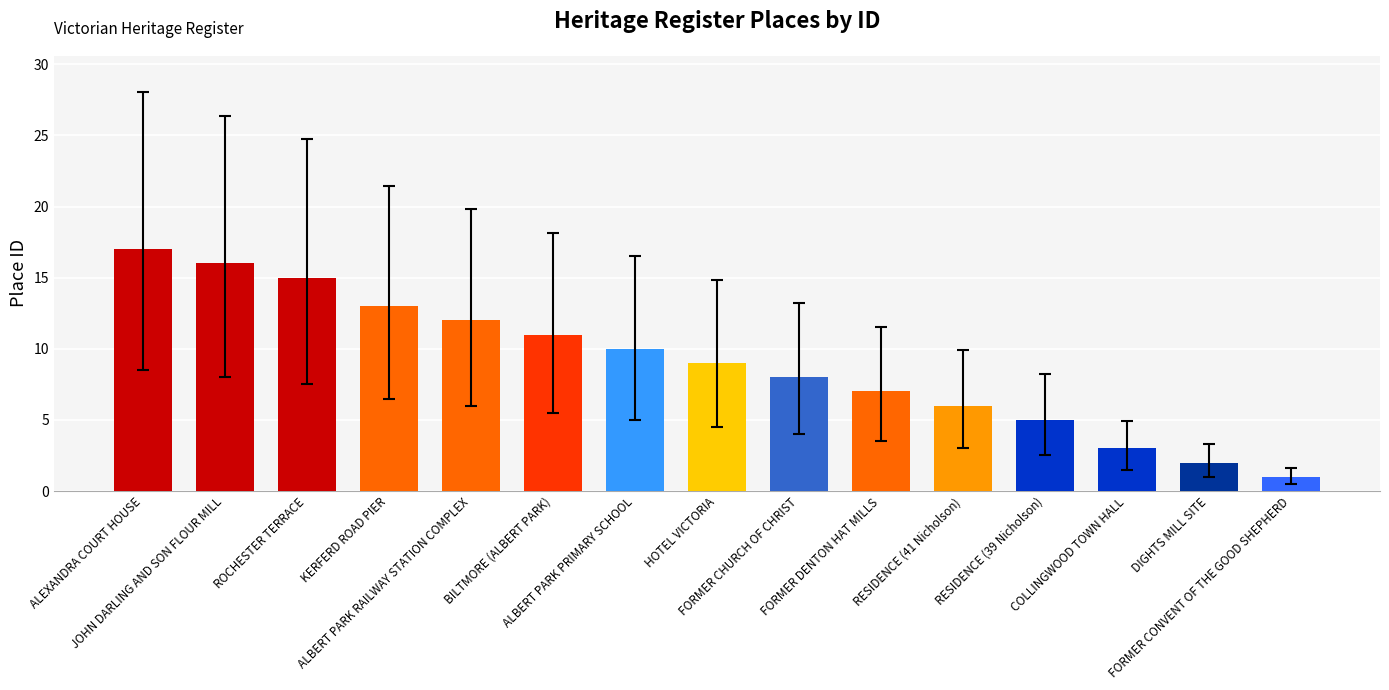

List the labels in order of value, largest first.

ALEXANDRA COURT HOUSE, JOHN DARLING AND SON FLOUR MILL, ROCHESTER TERRACE, KERFERD ROAD PIER, ALBERT PARK RAILWAY STATION COMPLEX, BILTMORE (ALBERT PARK), ALBERT PARK PRIMARY SCHOOL, HOTEL VICTORIA, FORMER CHURCH OF CHRIST, FORMER DENTON HAT MILLS, RESIDENCE (41 Nicholson), RESIDENCE (39 Nicholson), COLLINGWOOD TOWN HALL, DIGHTS MILL SITE, FORMER CONVENT OF THE GOOD SHEPHERD